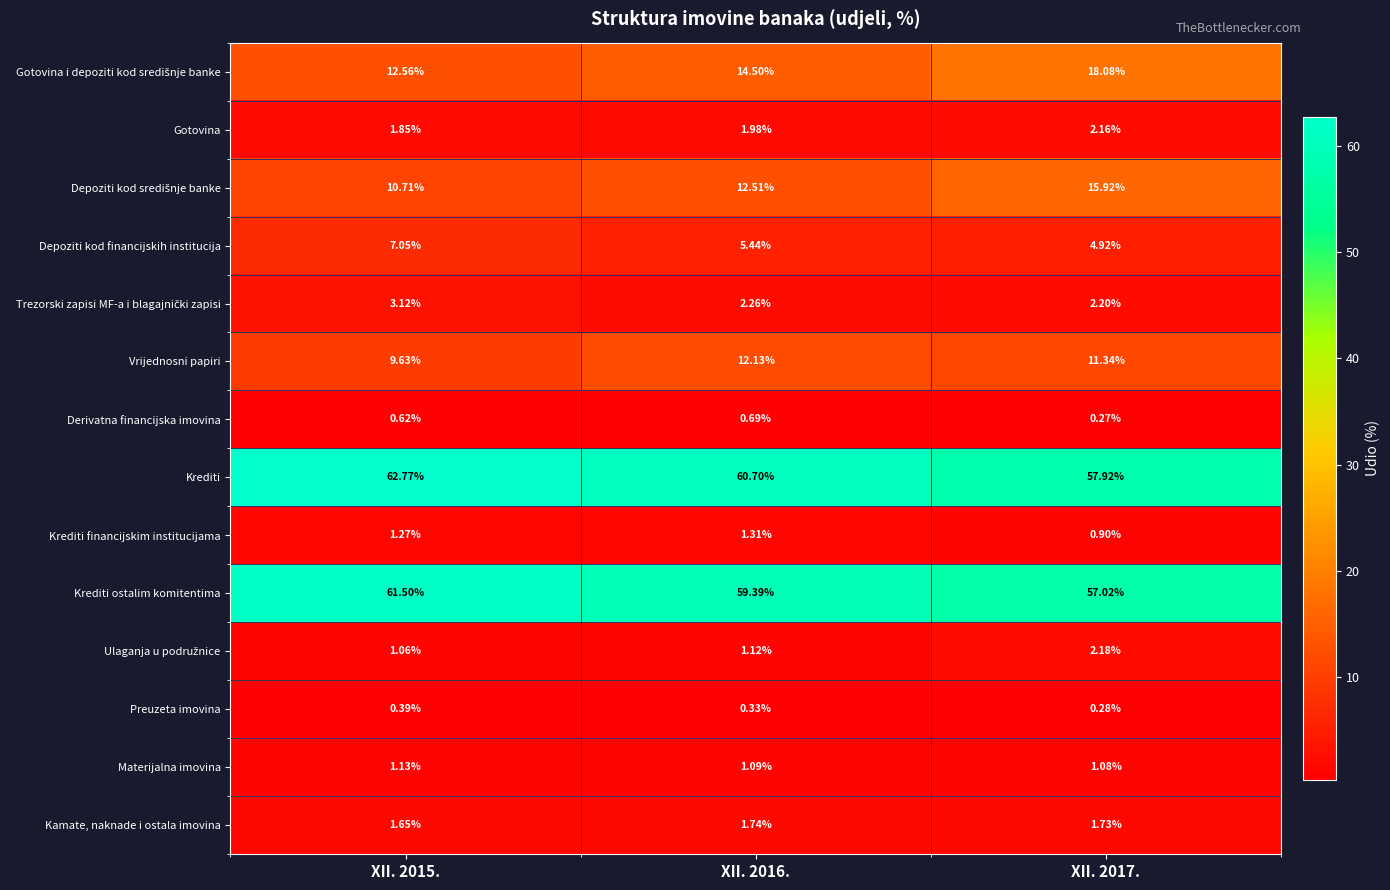

Which series has the largest total across all categories?

Krediti